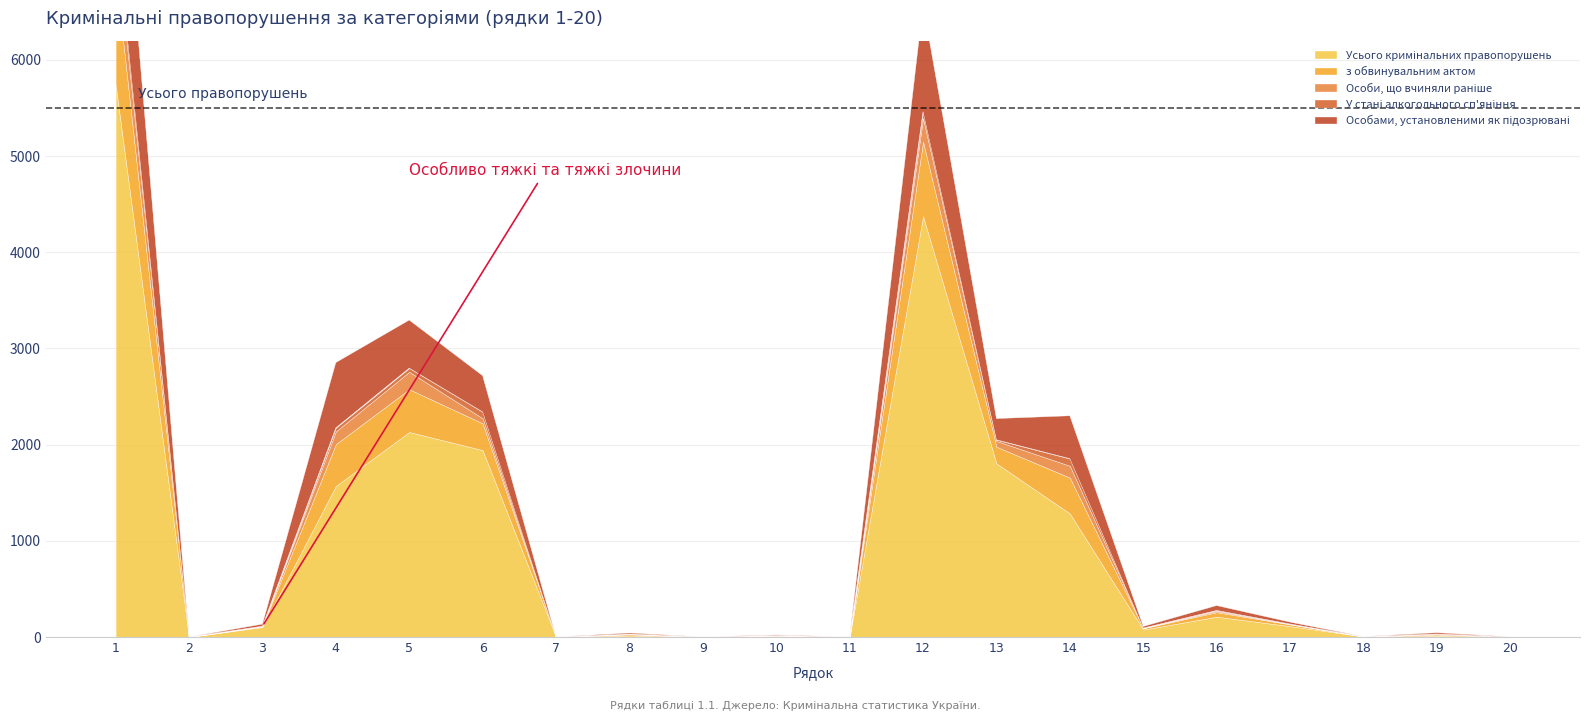

Is the value of Особи, що вчиняли раніше at 7 greater than the value of Усього кримінальних правопорушень at 17?

No